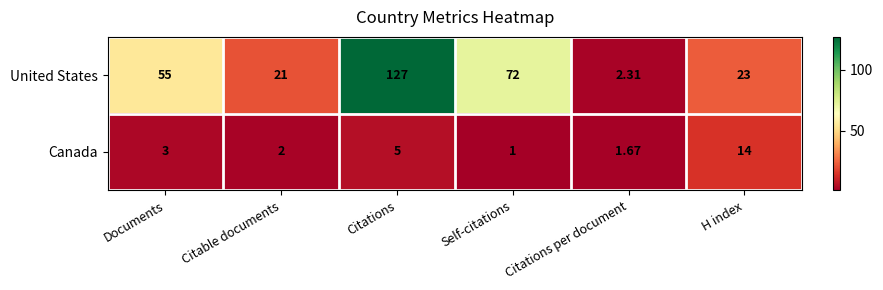

List the series in order of their peak value, lowest first.

Canada, United States